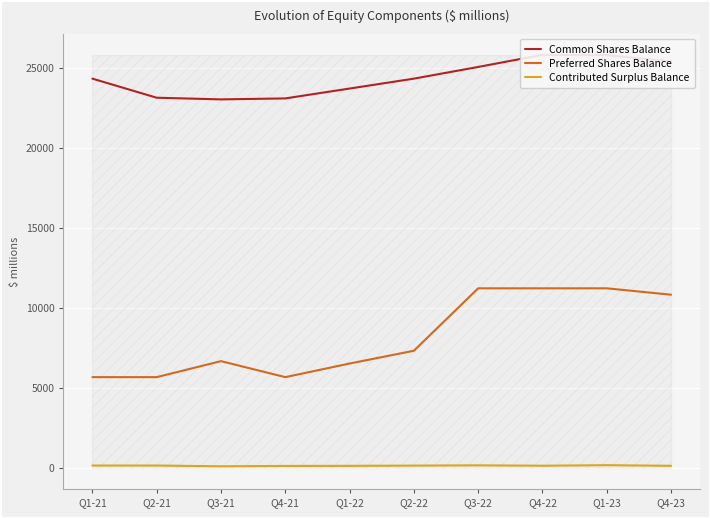

How many lines are shown in the chart?

3